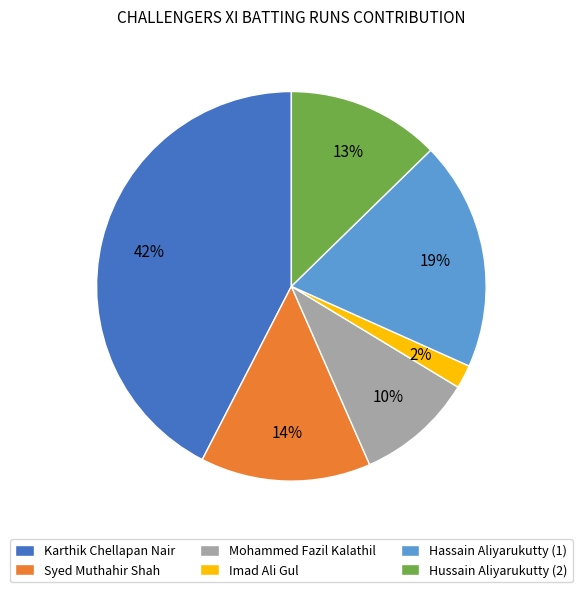

Combined, do Syed Muthahir Shah and Imad Ali Gul account for over 50%?

No